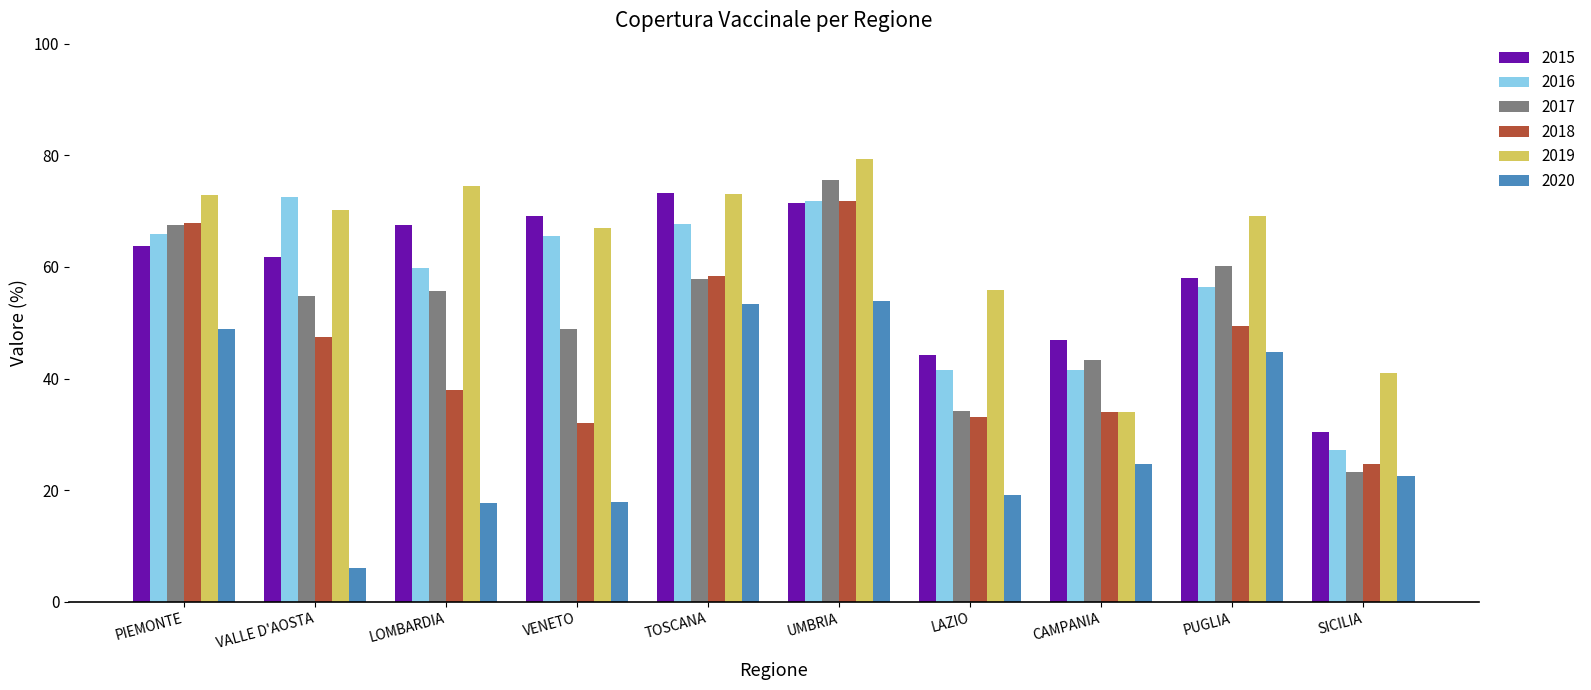

What is the spread (max minus min) of values at SICILIA?

18.5